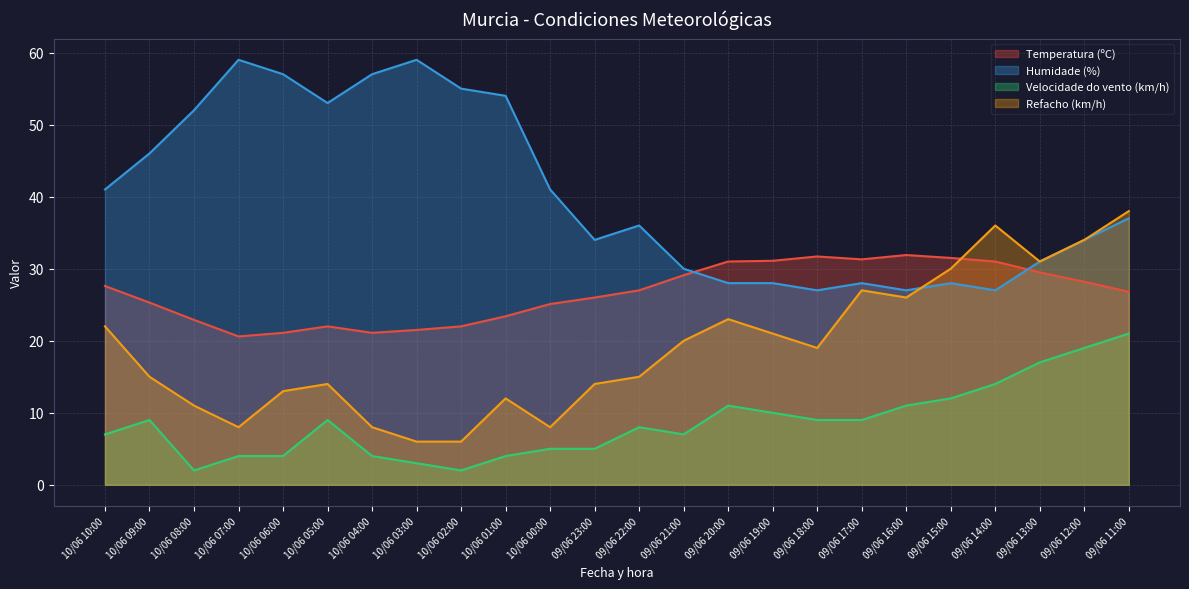

True or false: Humidade (%) and Velocidade do vento (km/h) cross at least once.

False